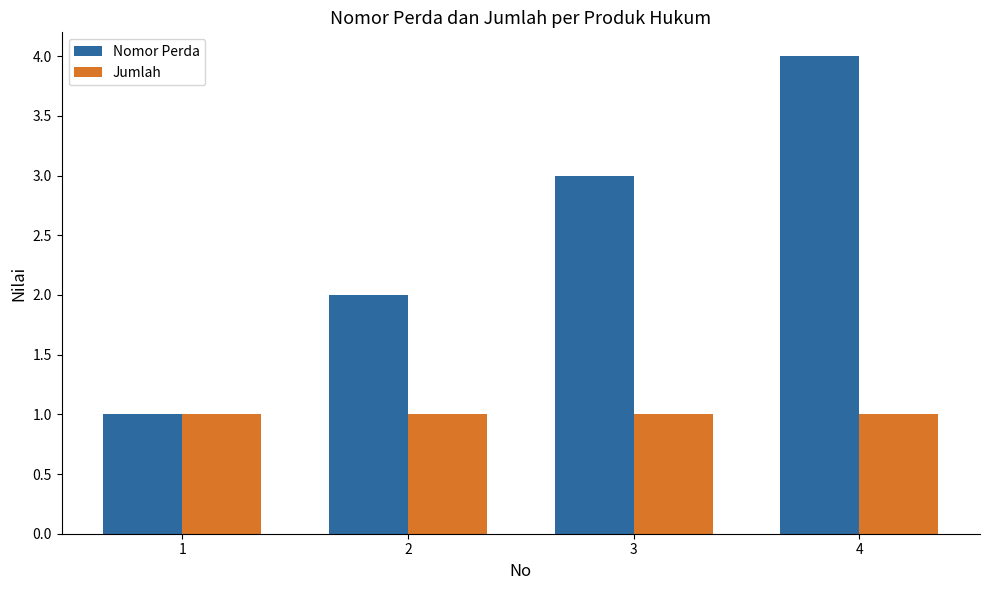

What are all the series names shown in the legend?

Nomor Perda, Jumlah